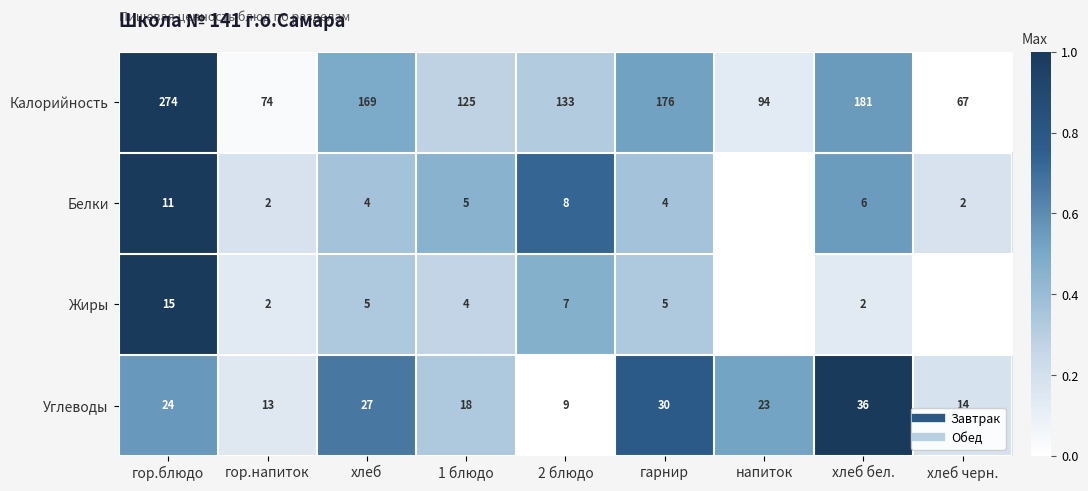

Count the Белки values in the range 0 to 1.

9